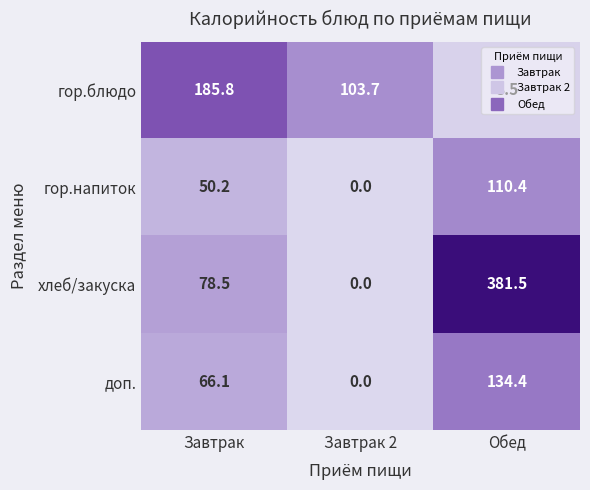

At which label does гор.напиток reach its peak?

Обед